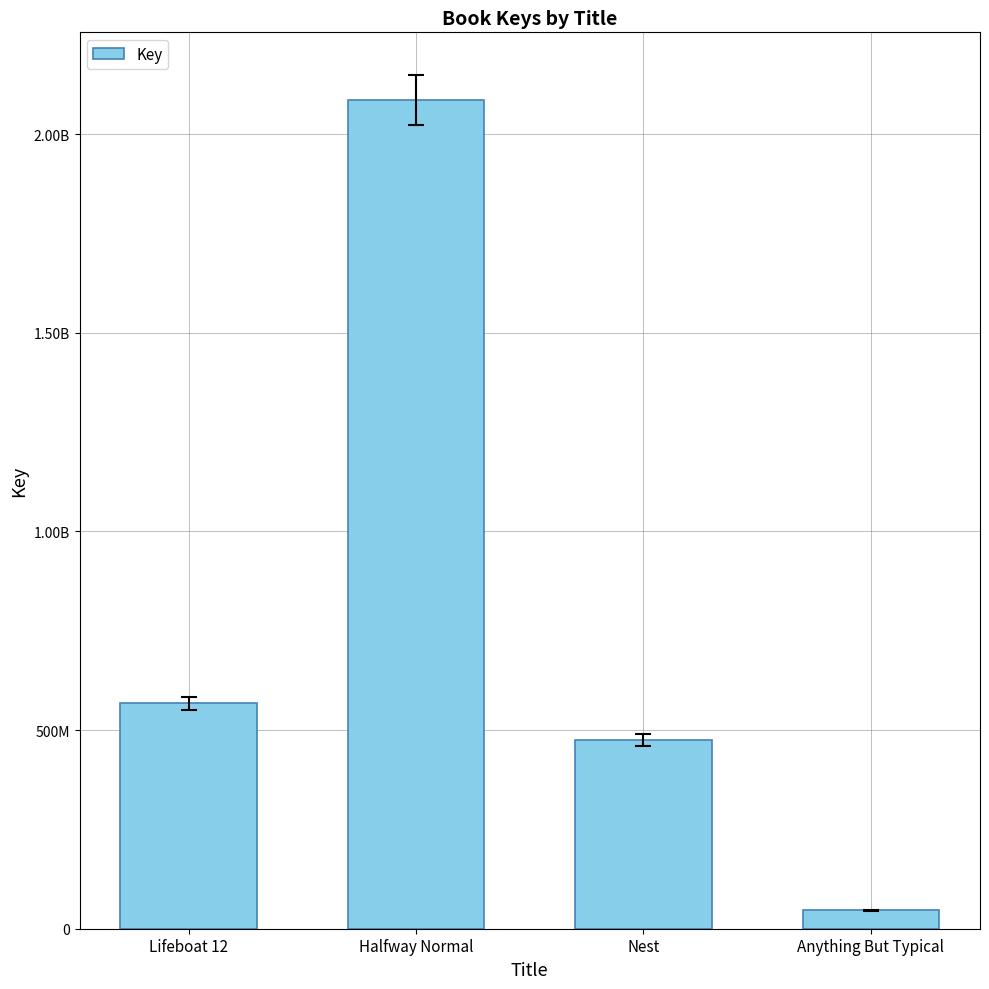

What is the label of the 1st bar from the right?

Anything But Typical